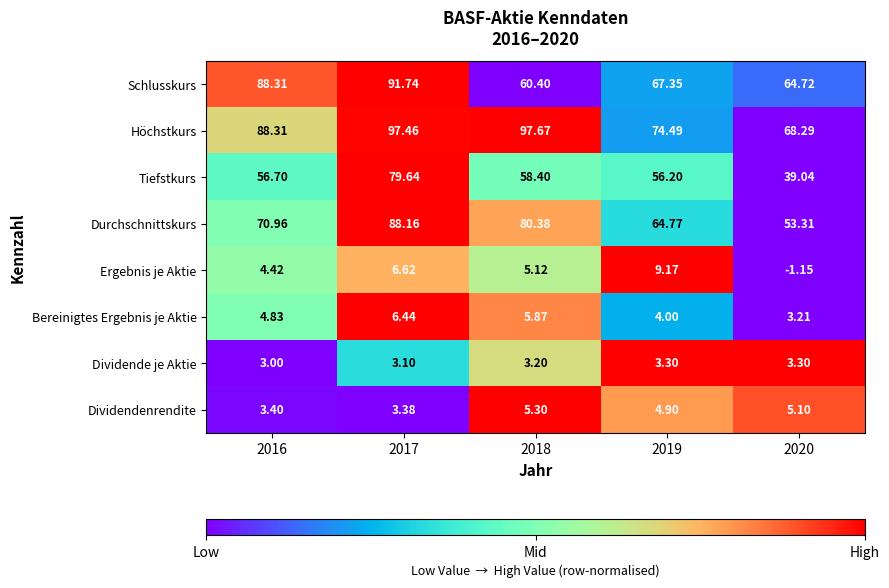

Rank the series by their maximum value, from highest to lowest.

Höchstkurs, Schlusskurs, Durchschnittskurs, Tiefstkurs, Ergebnis je Aktie, Bereinigtes Ergebnis je Aktie, Dividendenrendite, Dividende je Aktie